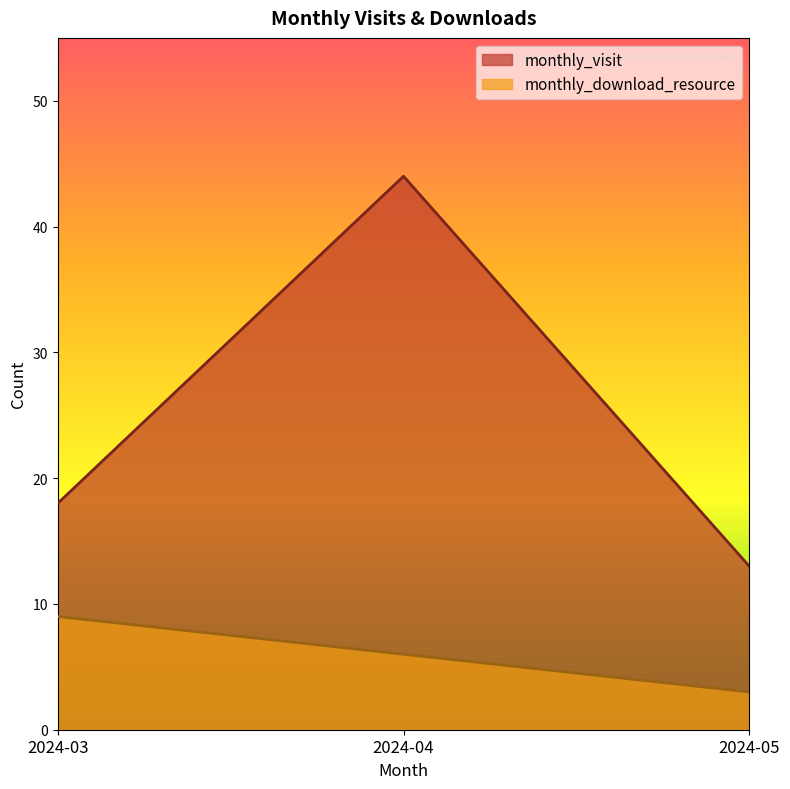

What is the spread (max minus min) of values at 2024-03?

9